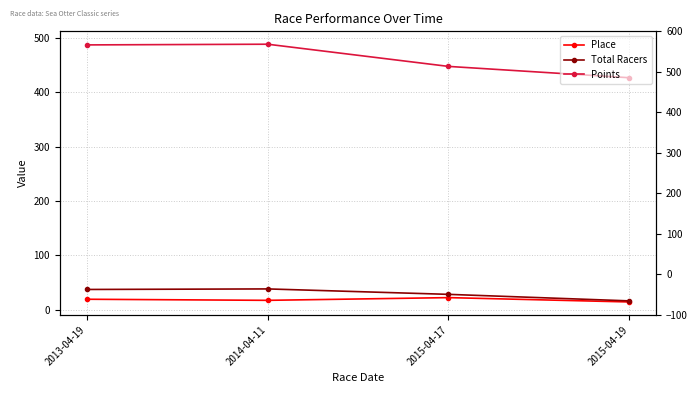

What is the highest value of the Points series?

488.2